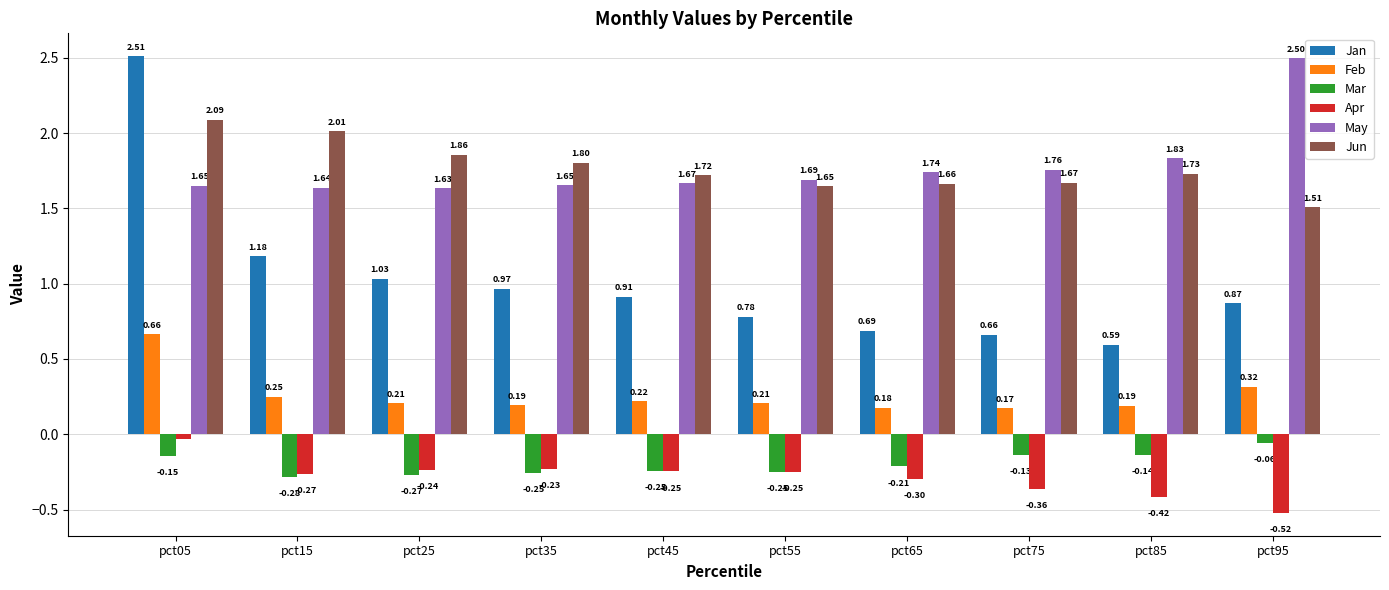

What is the sum of all Apr values?

-2.9